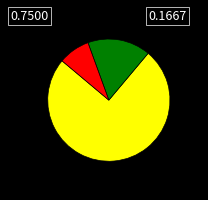

Is there a majority slice in this chart?

Yes